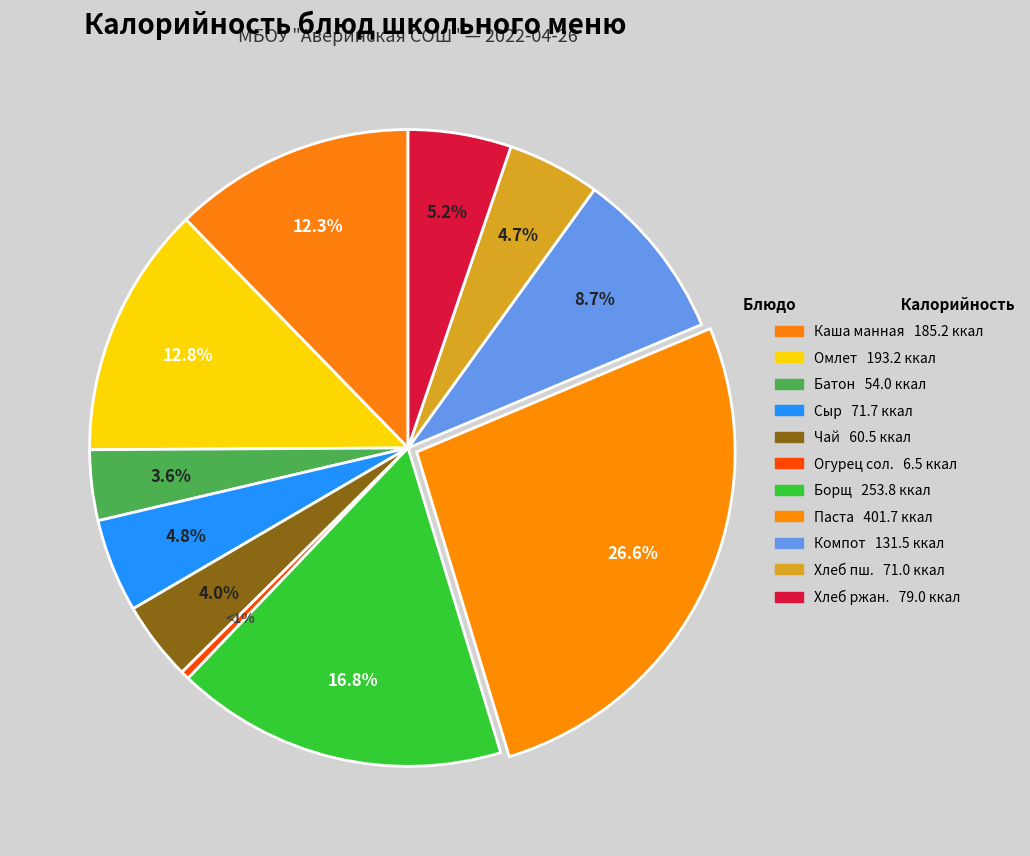

Rank the categories by value from highest to lowest.

Паста с мясным соусом, Борщ с капустой и картофелем, Омлет натуральный, Каша молочная манная с маслом, Компот из смеси сухофруктов, Хлеб ржано-пшеничный, Сыр (порциями), Хлеб пшеничный, Чай с сахаром, Батон пектиновый, Огурец соленый